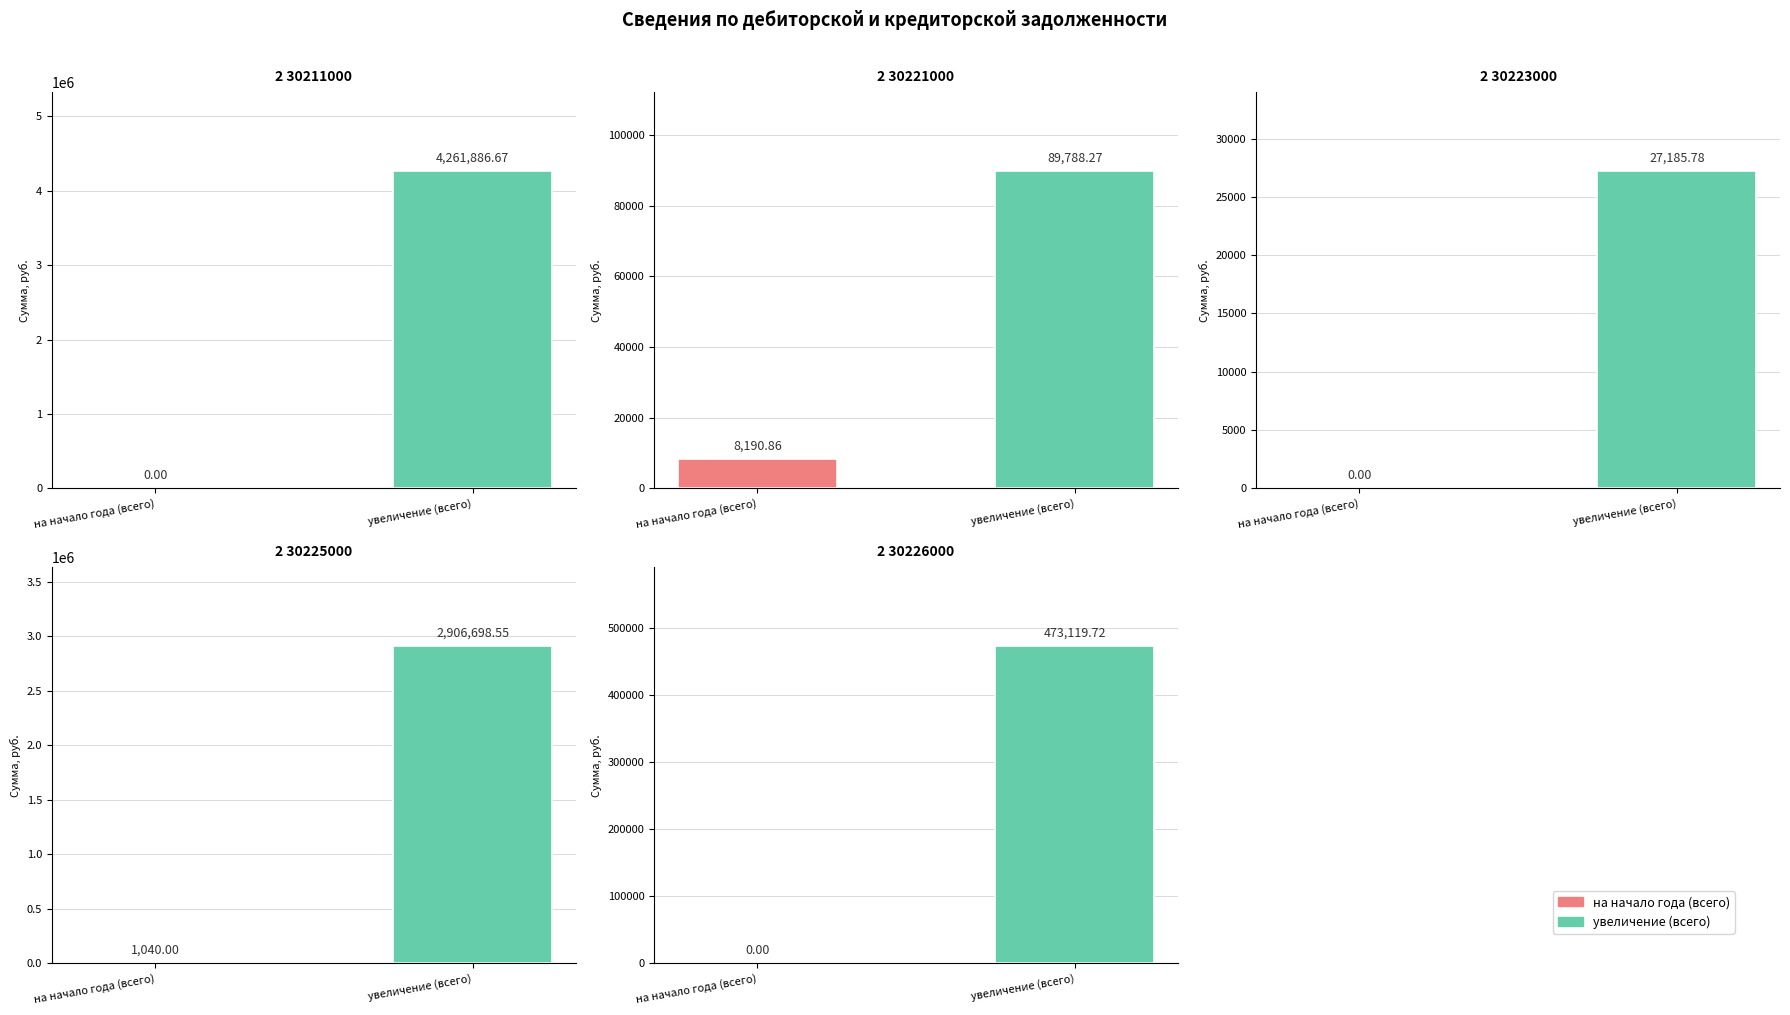

What is the sum of the 2 30225000 values at на начало года (всего) and увеличение (всего)?

2907738.5